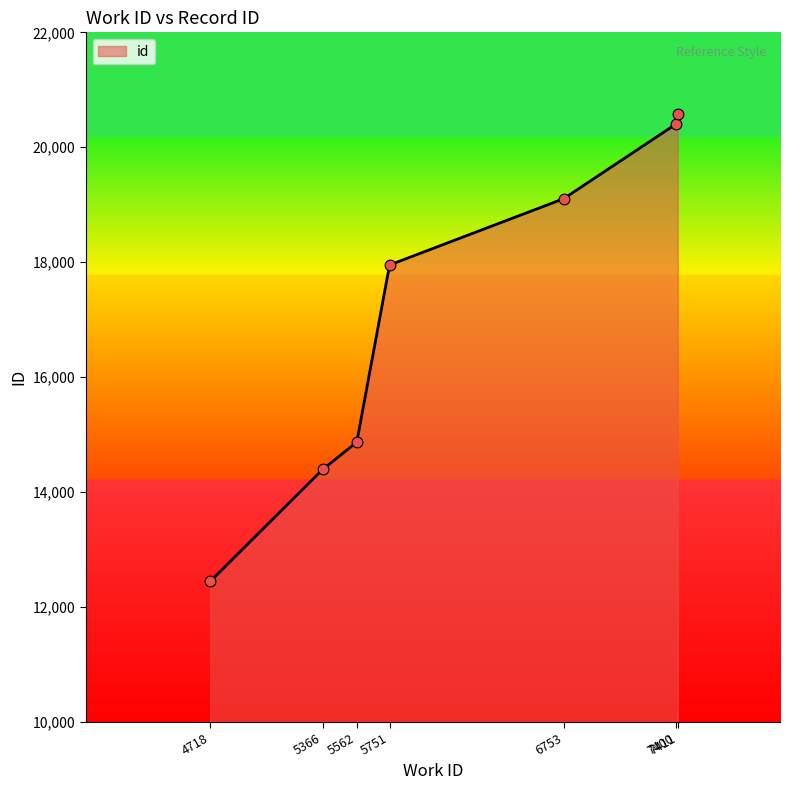

What is the change in value from 5366 to 5751?

+3558